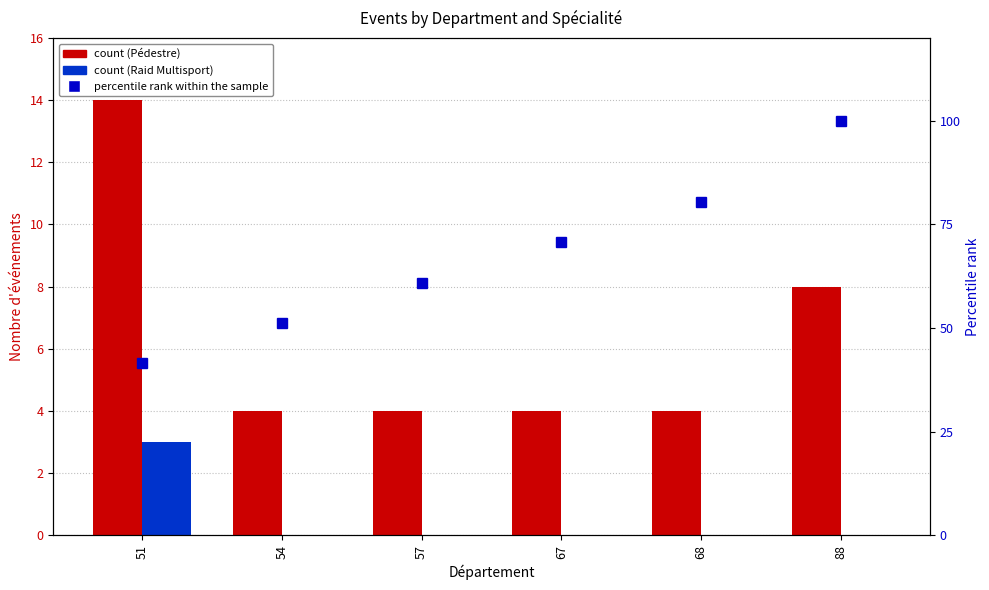

What are all the series names shown in the legend?

Pédestre, Raid Multisport, percentile rank within the sample